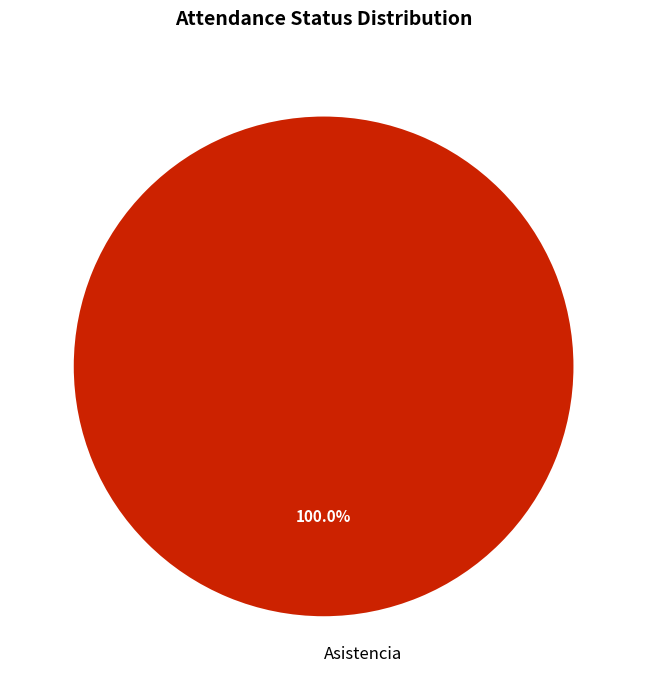

Rank the categories by value from lowest to highest.

Asistencia